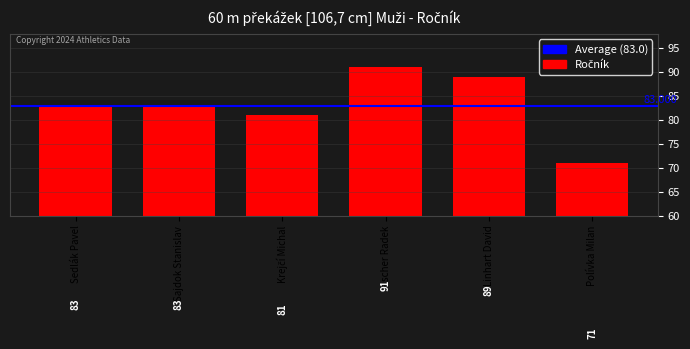

What is the average value?

83